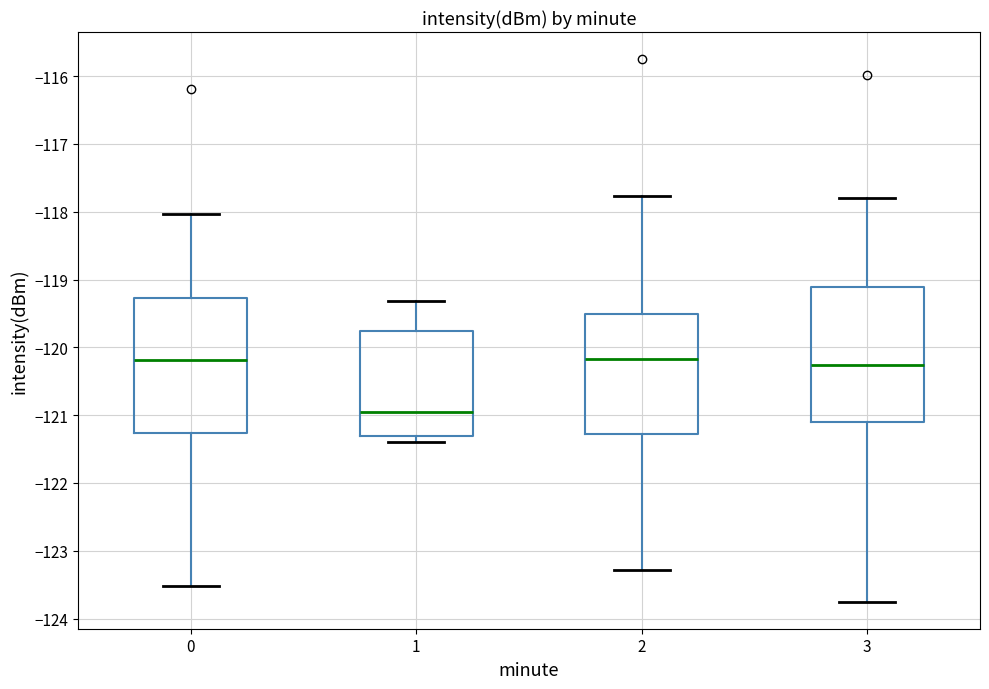

Where does the median line of the box at x = 1 sit on the y-axis? The values are not printed on the chart, so give them approximately, as read against the axis.

-121.0